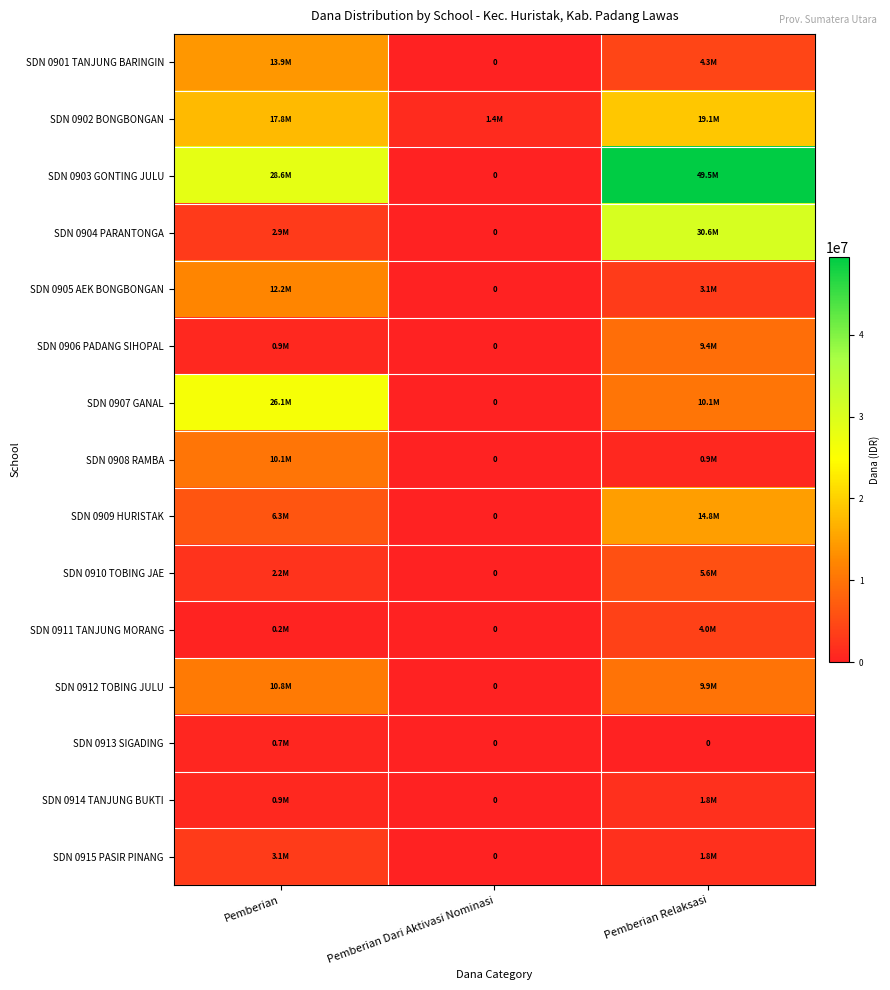

Count the SDN 0907 GANAL values in the range 0 to 26100000.

3